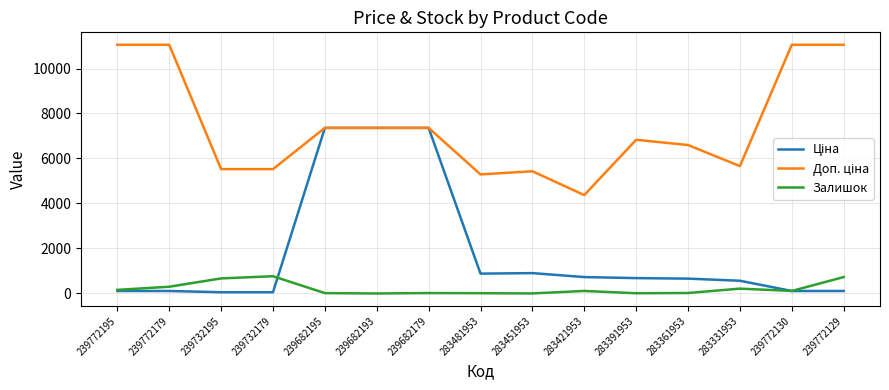

What is the maximum value shown in the chart?

11055.0